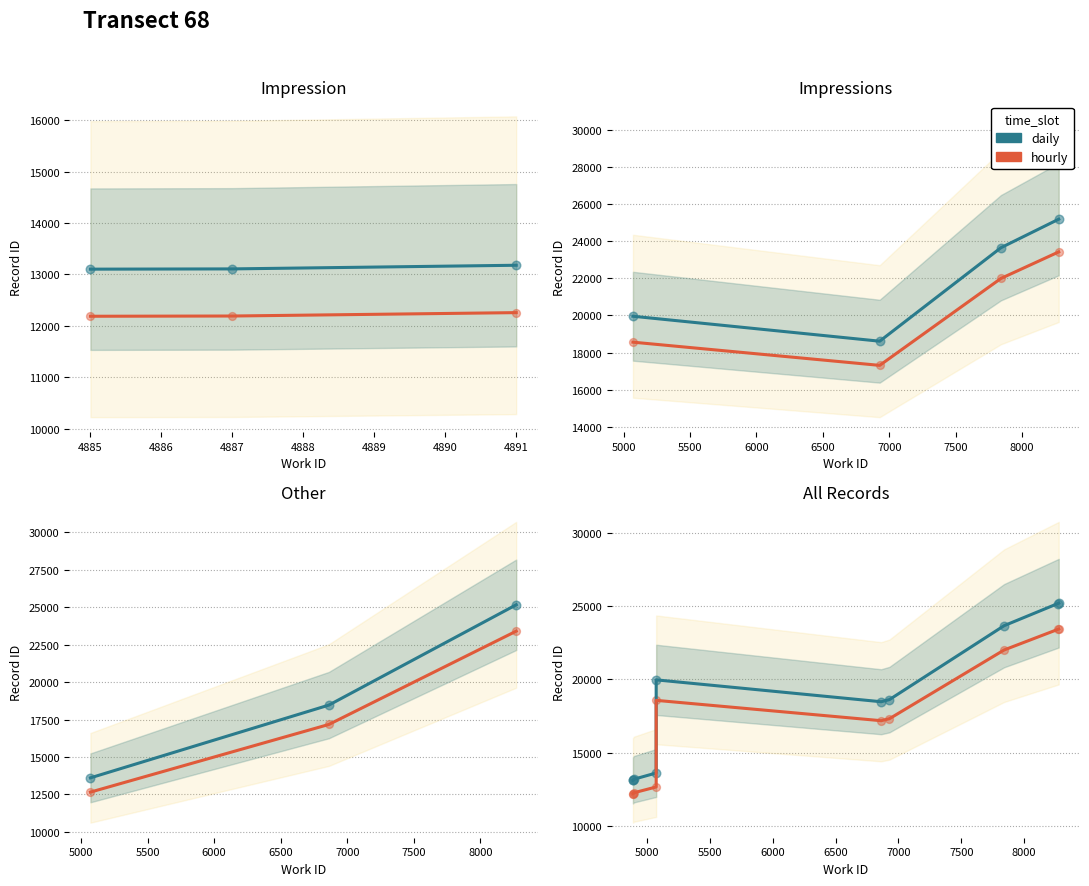

Which series has the largest total across all categories?

daily